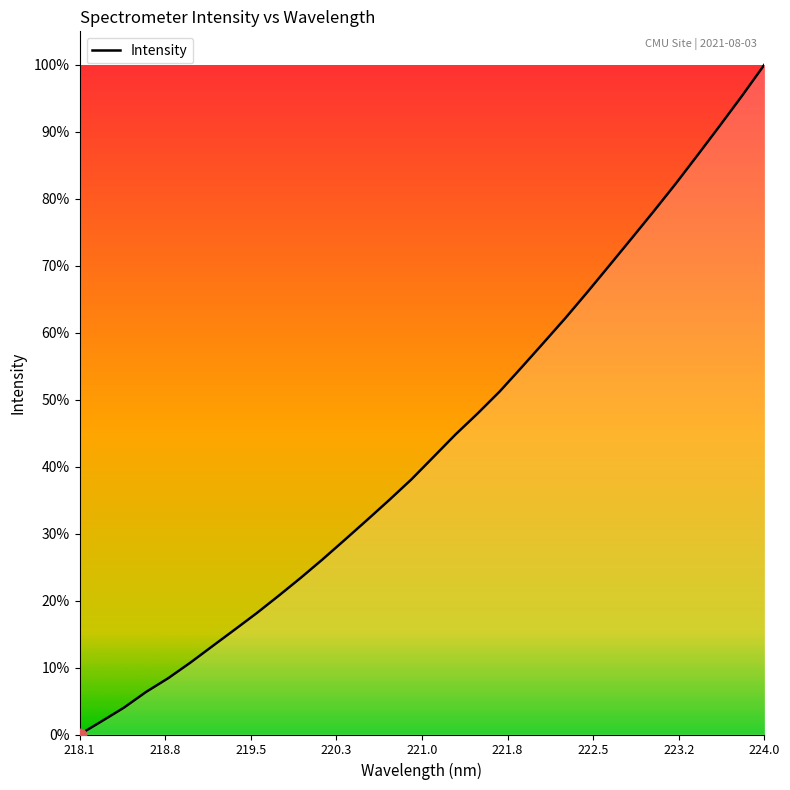

What is the maximum value shown in the chart?

100.0